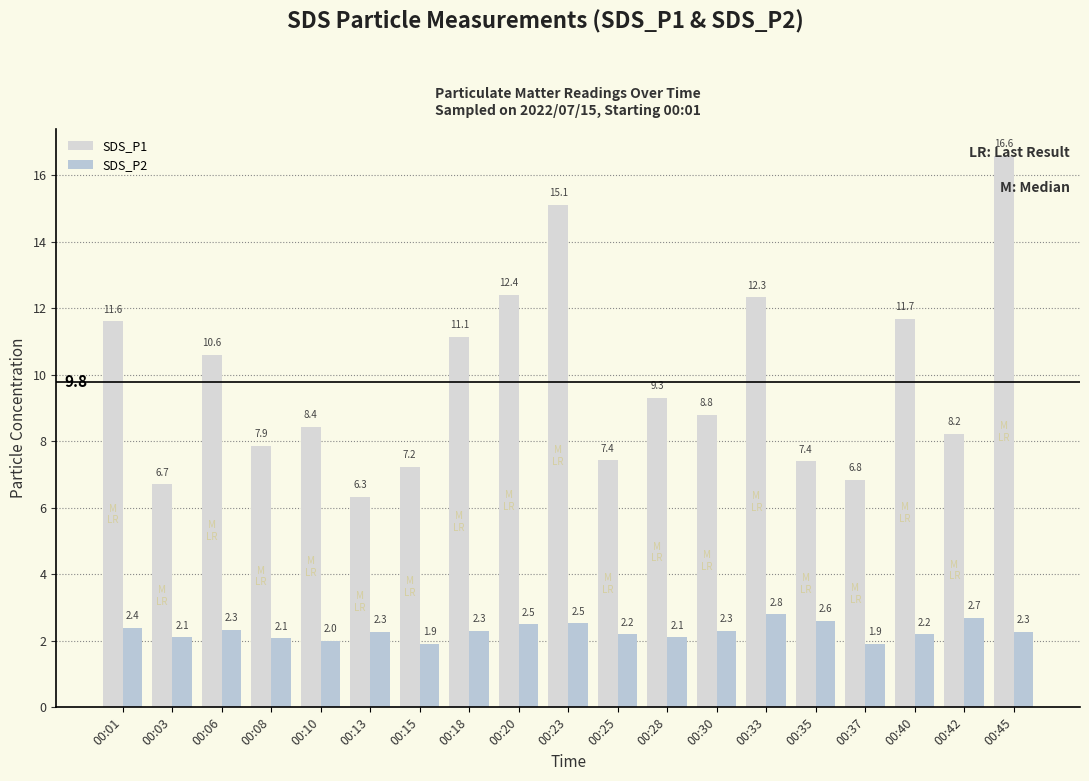

Reading left to right, what are all the values shown in this chart?

SDS_P1: 11.6	6.7	10.6	7.9	8.4	6.3	7.2	11.1	12.4	15.1	7.4	9.3	8.8	12.3	7.4	6.8	11.7	8.2	16.6
SDS_P2: 2.4	2.1	2.3	2.1	2.0	2.3	1.9	2.3	2.5	2.5	2.2	2.1	2.3	2.8	2.6	1.9	2.2	2.7	2.3